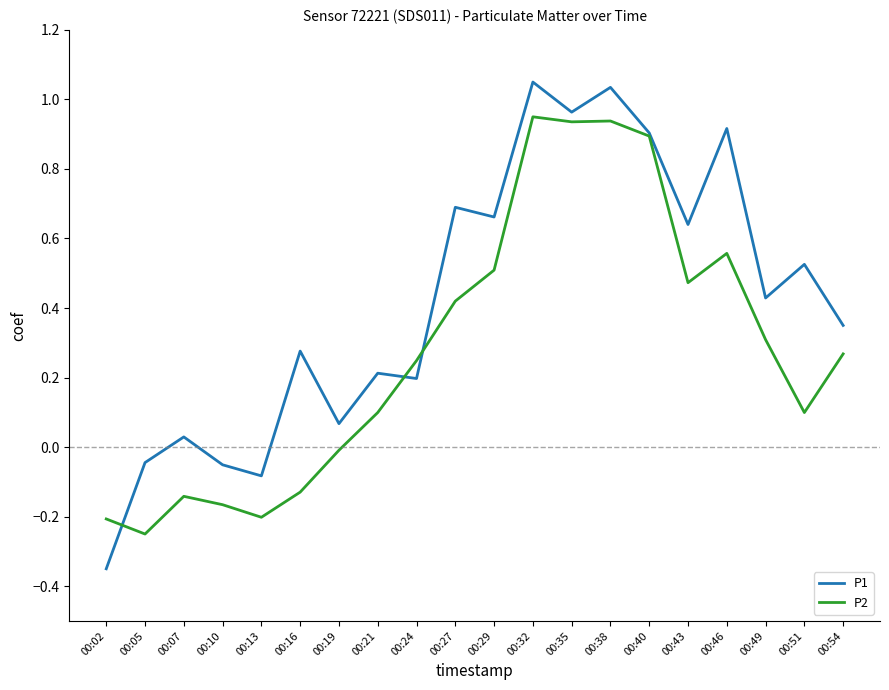

At 00:38, list the series in order from largest to smallest.

P1, P2